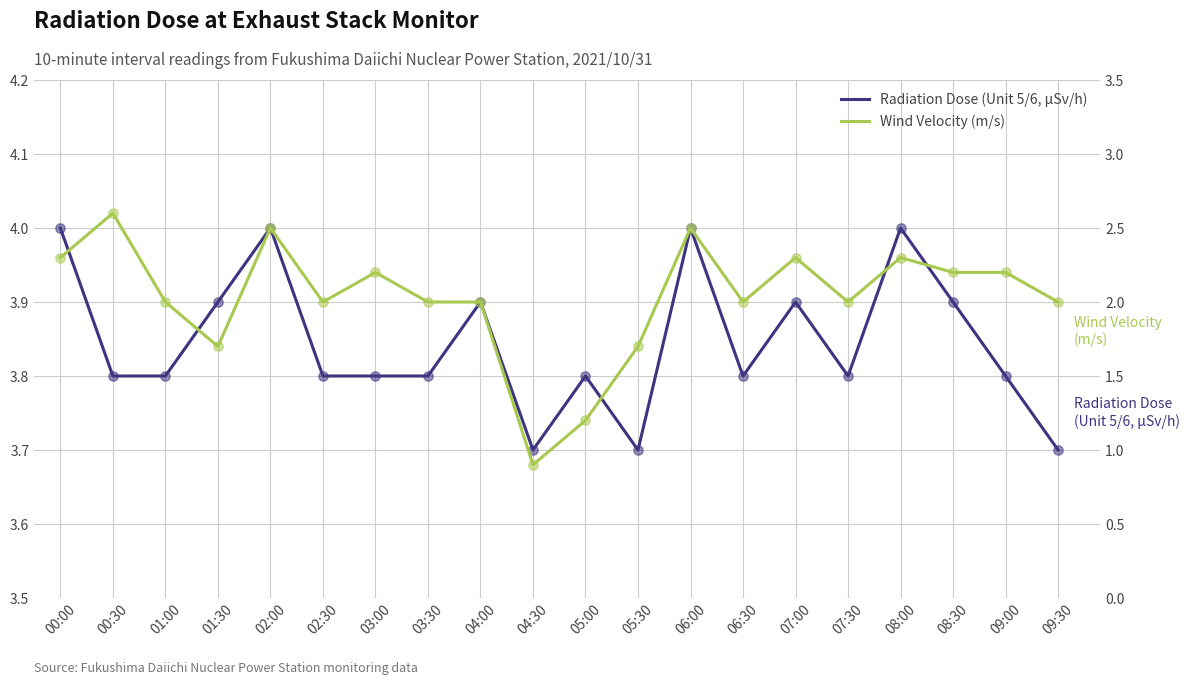

At which category is the sum across all series the highest?

02:00